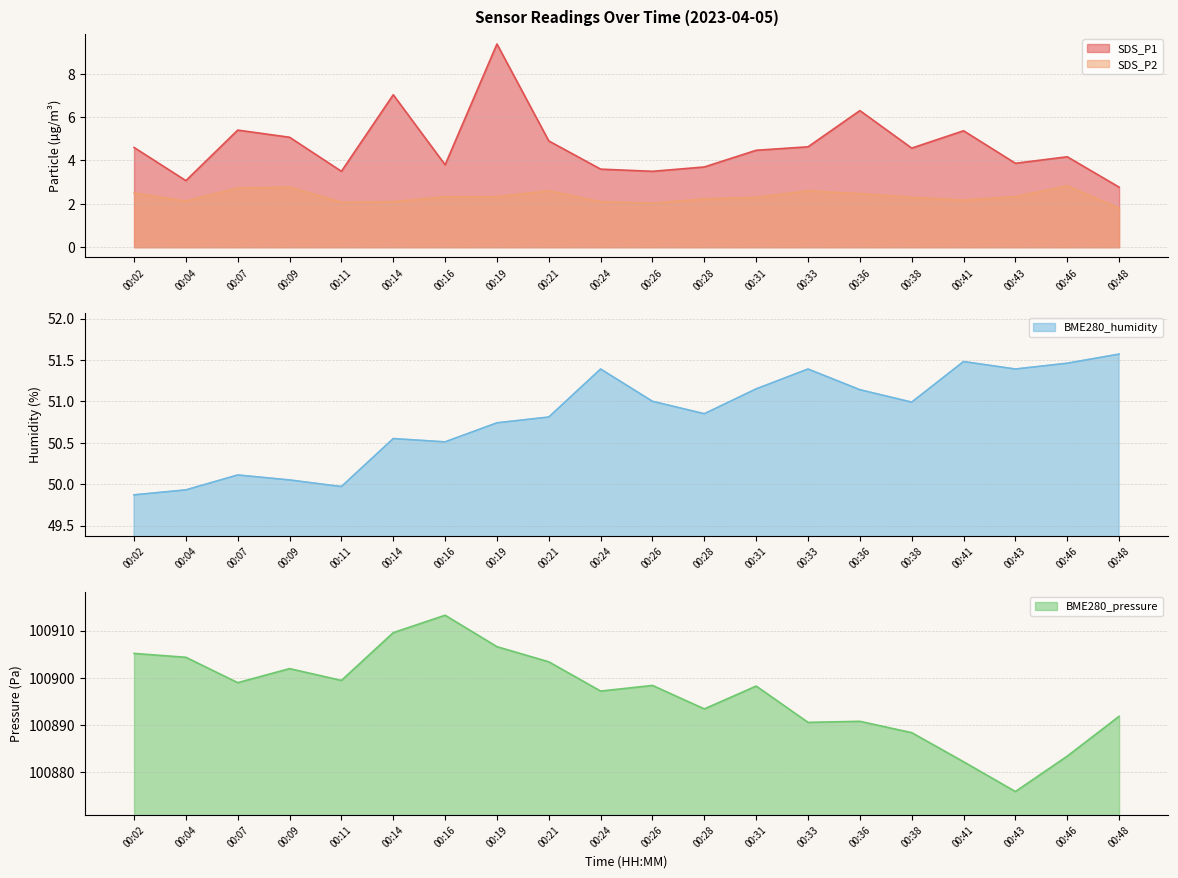

At which category is the sum across all series the highest?

00:16